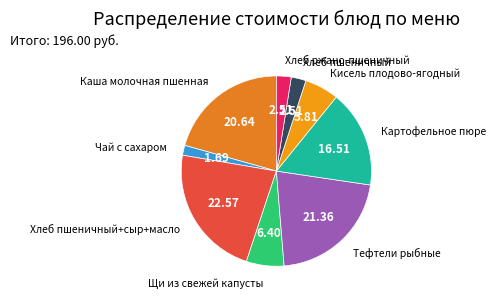

The Чай с сахаром slice represents 12% of the pie. True or false?

False